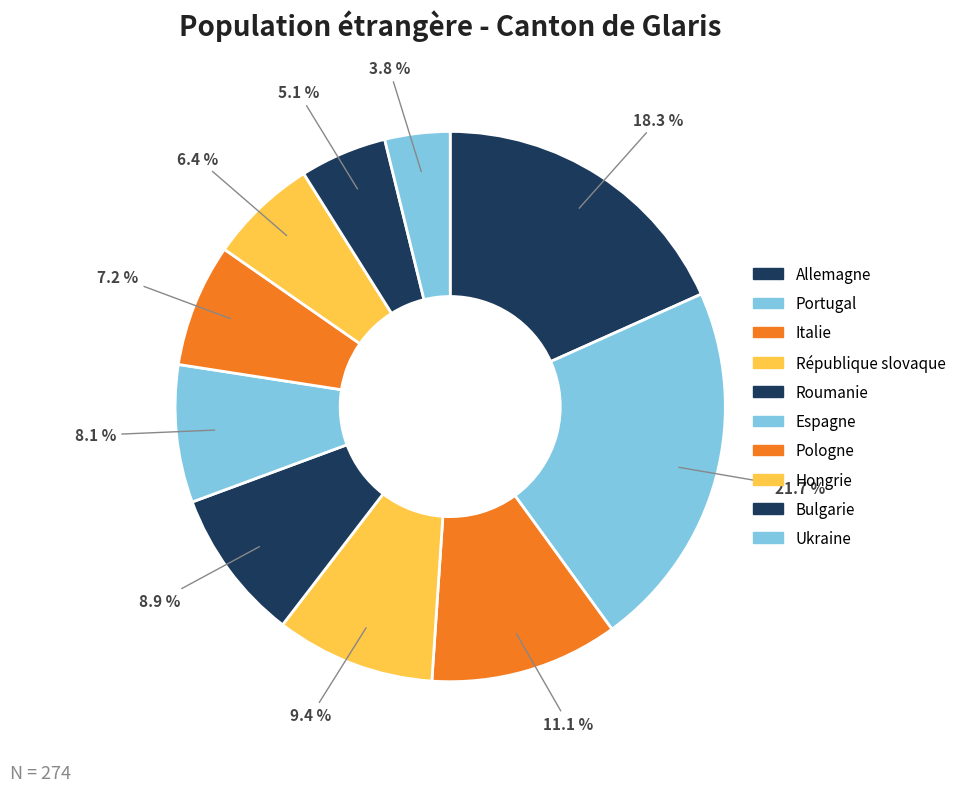

What percentage is NOT represented by Espagne?

91.9%